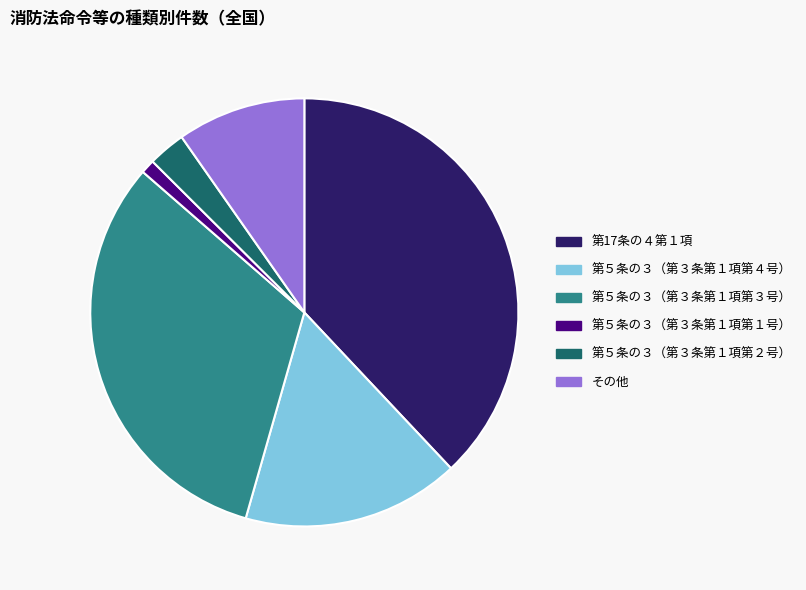

Is 第５条の３（第３条第１項第３号） the majority of the pie?

No